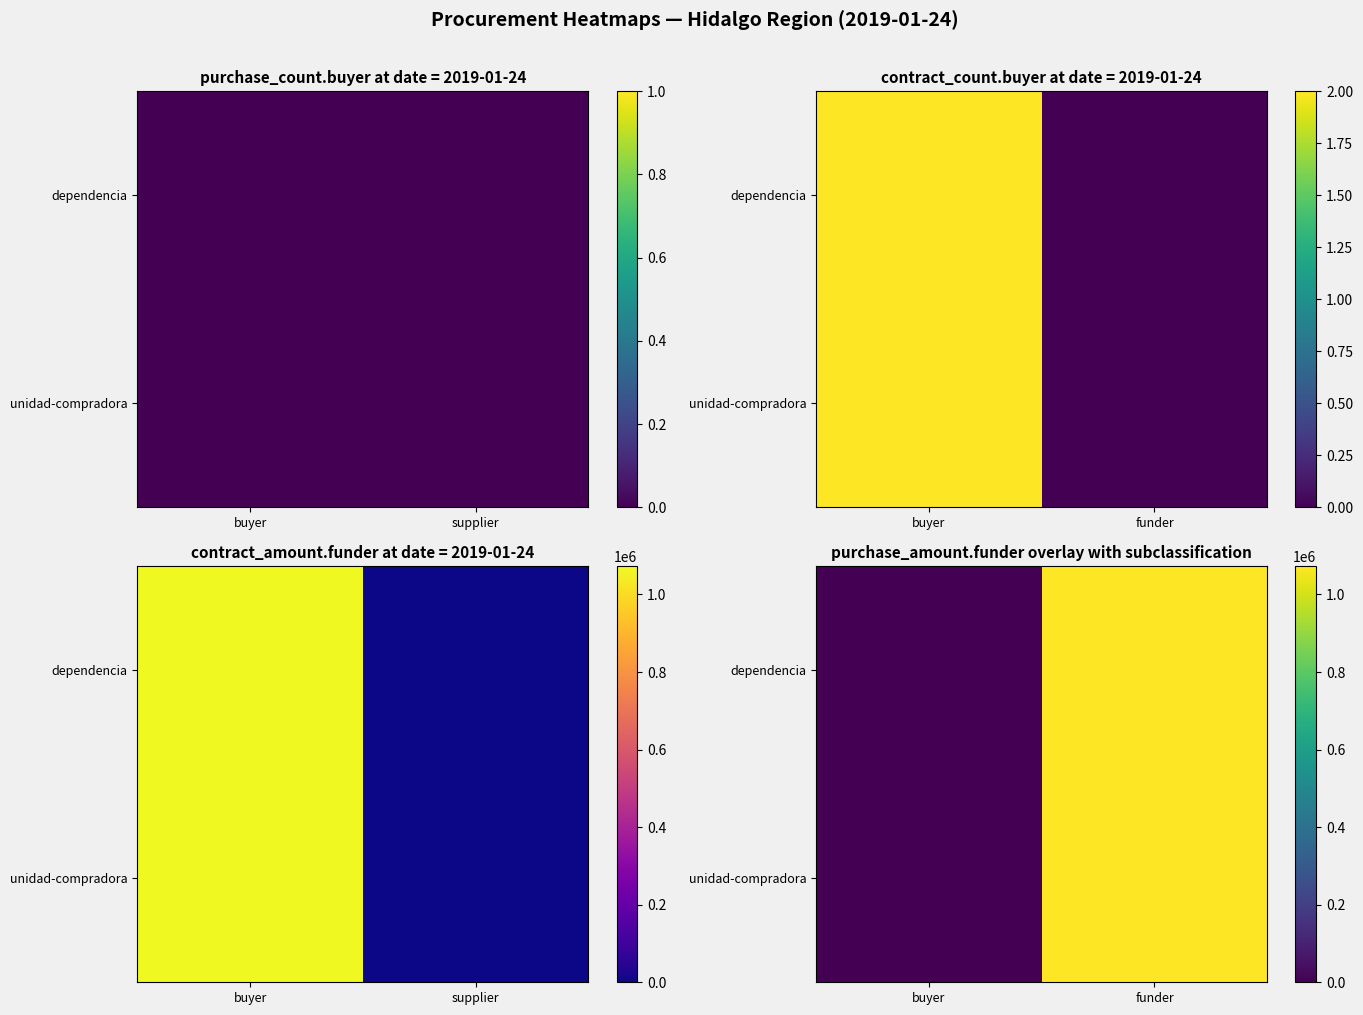

At which category is the sum across all series the highest?

funder